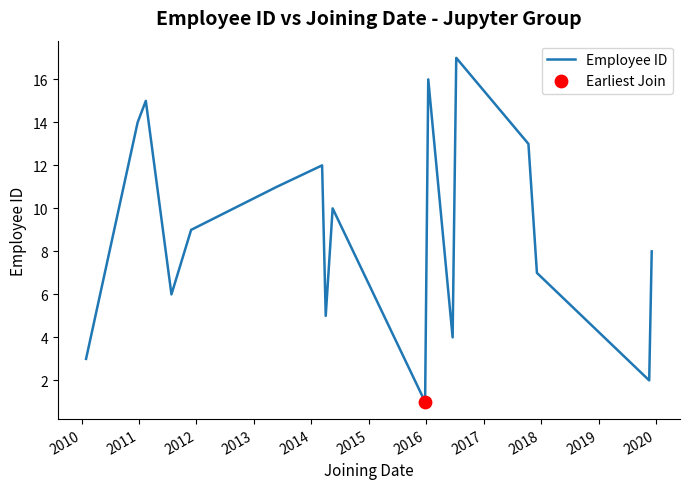

How many lines are shown in the chart?

1